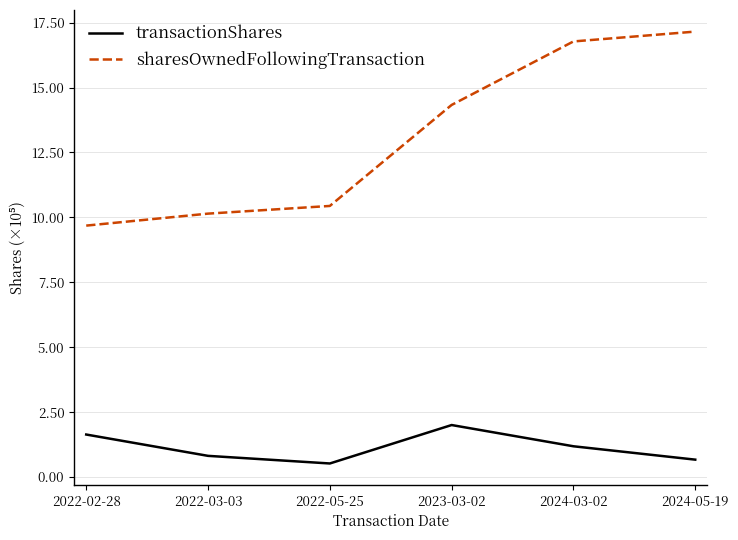

List the series in order of their peak value, lowest first.

transactionShares, sharesOwnedFollowingTransaction